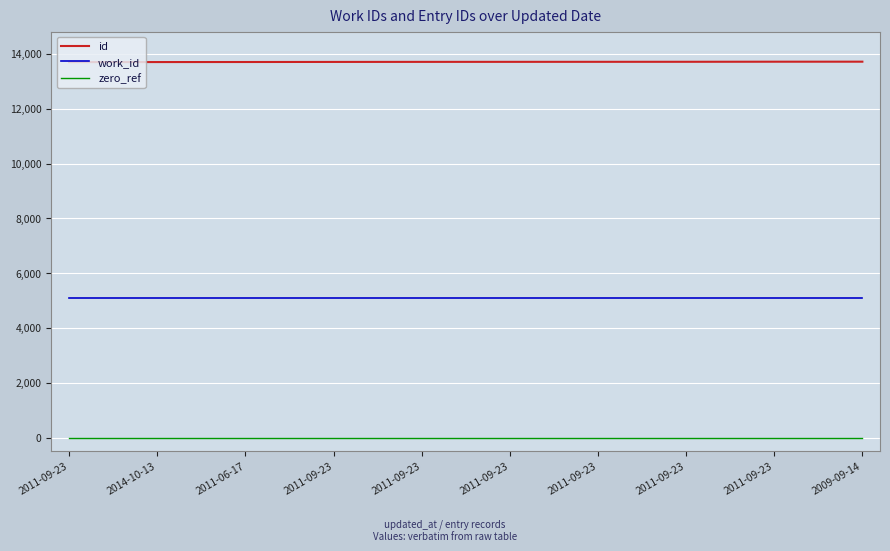

True or false: zero_ref and id intersect in this chart.

False